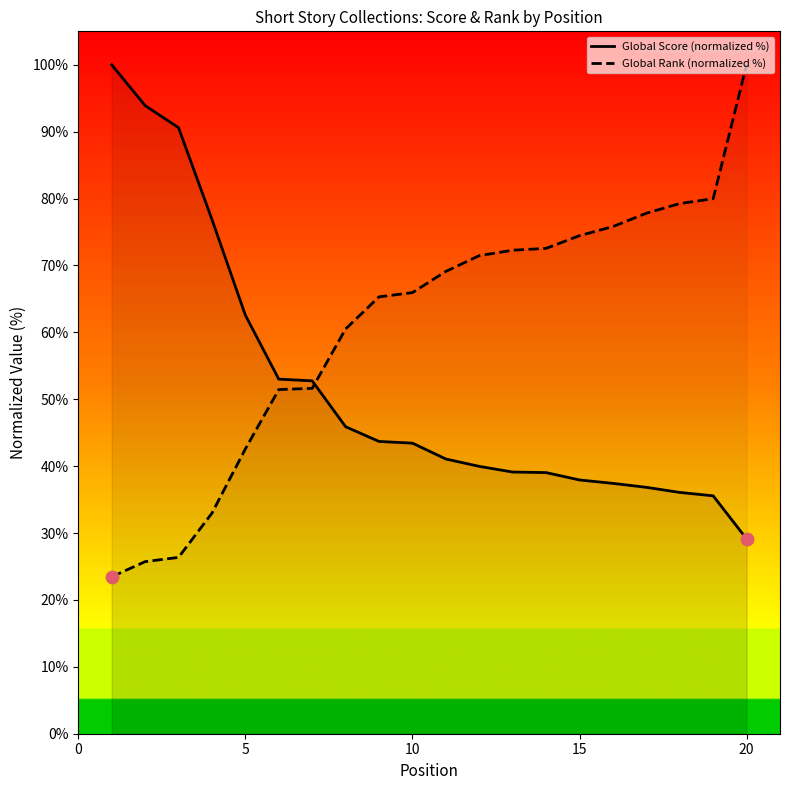

Is the value of Global Rank (normalized %) at 20 greater than the value of Global Score (normalized %) at 10?

Yes